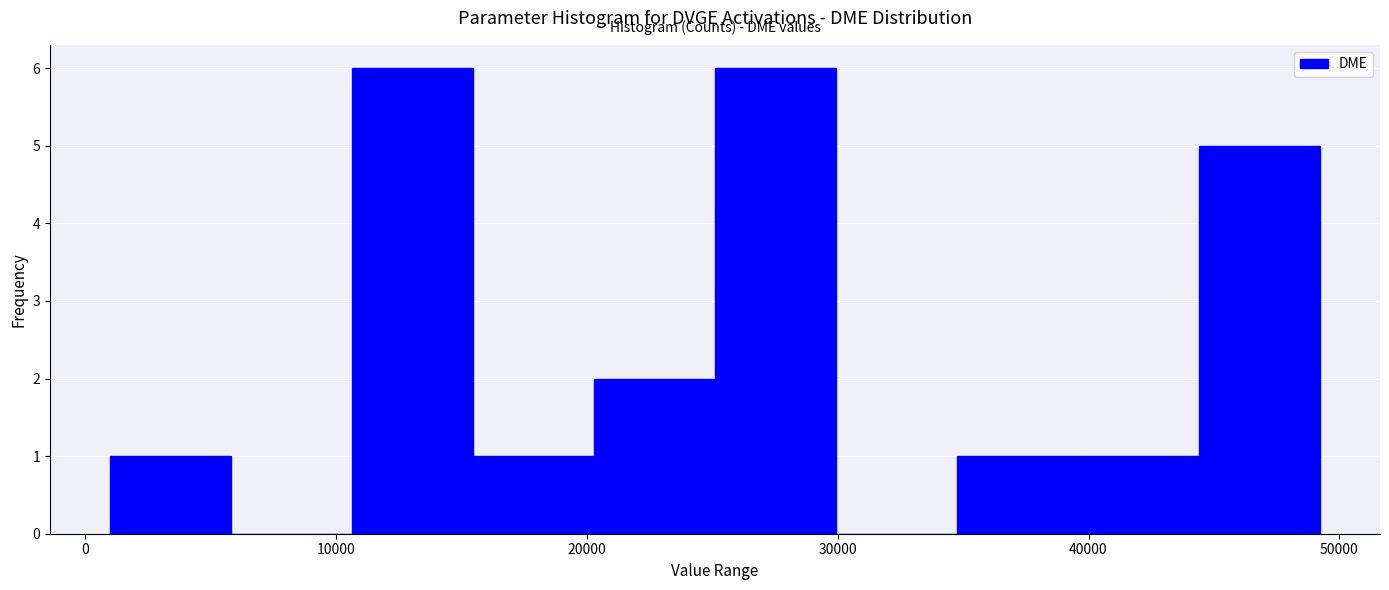

Reading left to right, transcribe this chart: for each bar, give the range it covers on the x-axis and its height. Neither the bar edges nor the heights are printed on the chart, so give them approximately, as read against the axes.

1000 to 6000: 1
6000 to 11000: 0
11000 to 15000: 6
15000 to 20000: 1
20000 to 25000: 2
25000 to 30000: 6
30000 to 35000: 0
35000 to 40000: 1
40000 to 44000: 1
44000 to 49000: 5